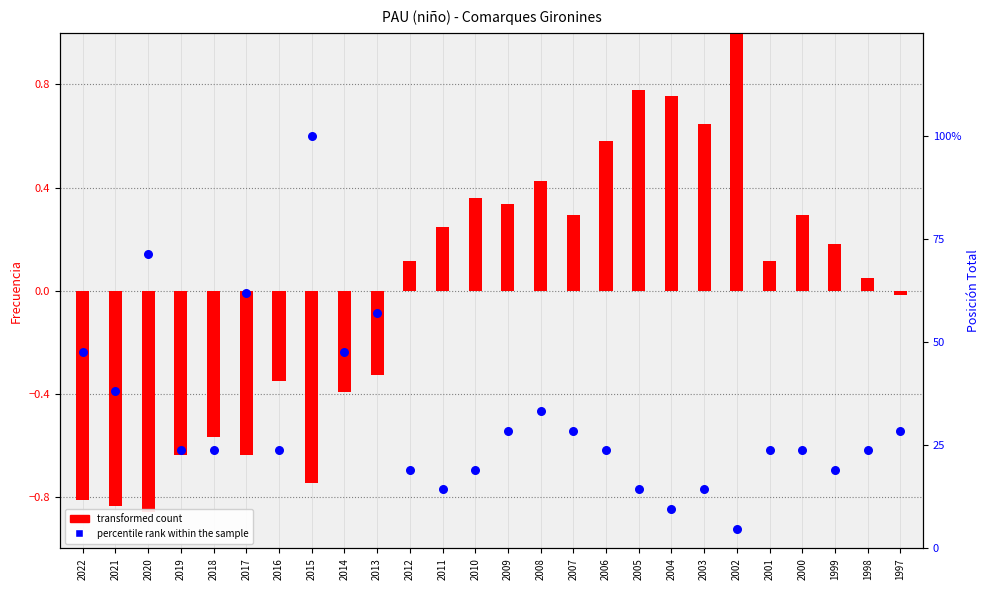

Which series has the widest spread of Y values?

transformed count